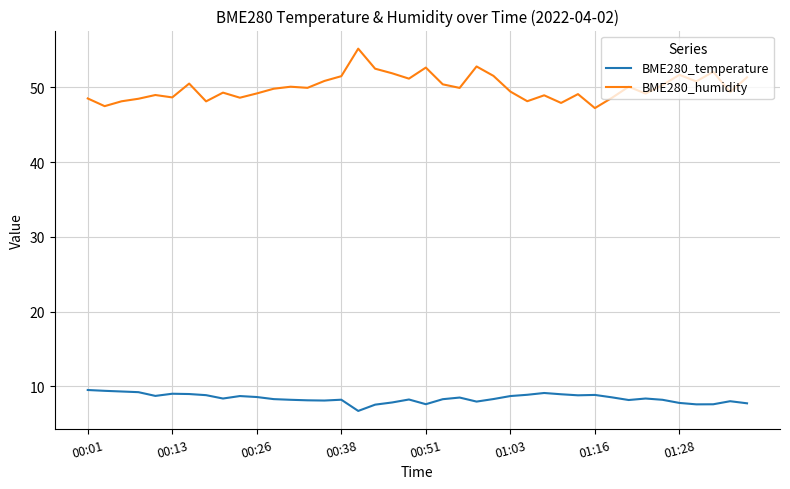

True or false: BME280_temperature and BME280_humidity cross at least once.

False